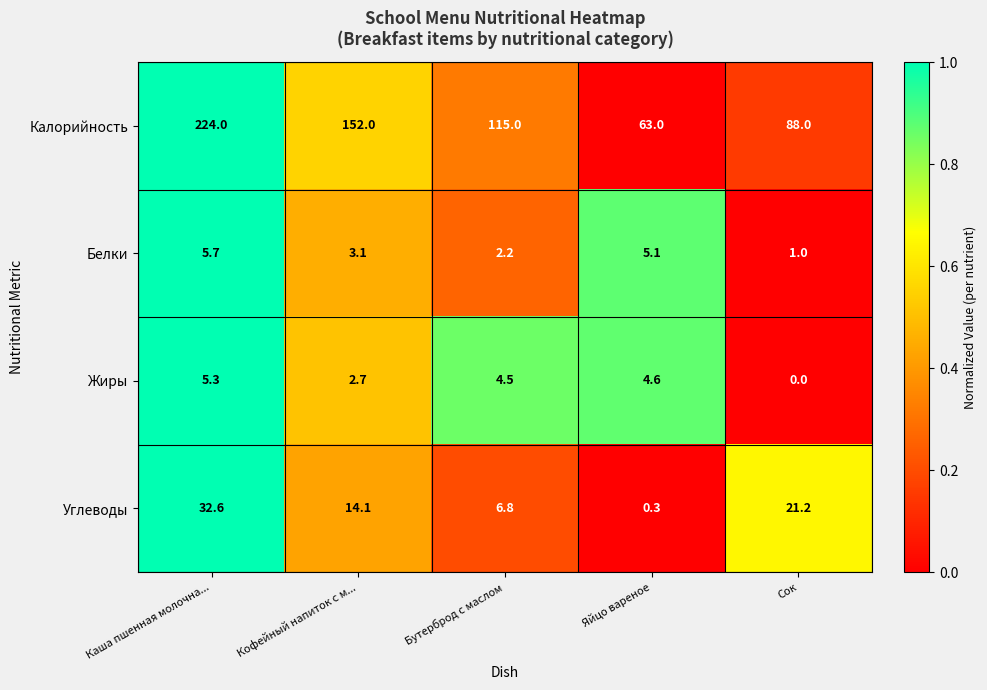

At how many categories does at least one series exceed 80?

4